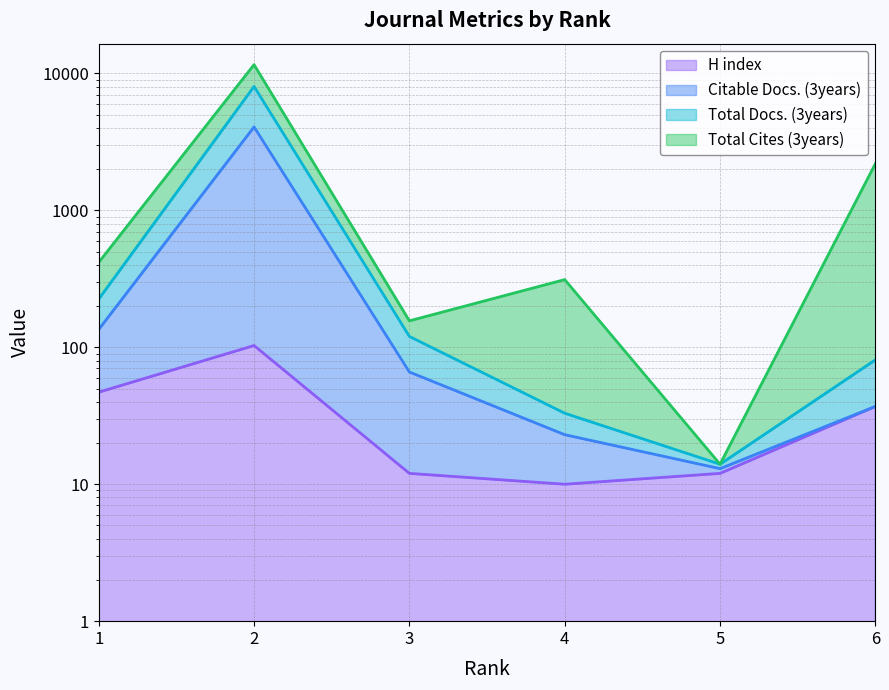

True or false: Citable Docs. (3years) and Total Docs. (3years) cross at least once.

False